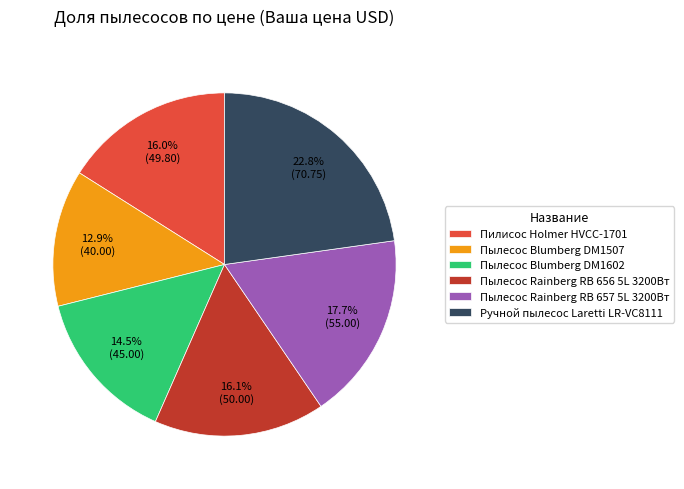

Does any single category account for the majority?

No